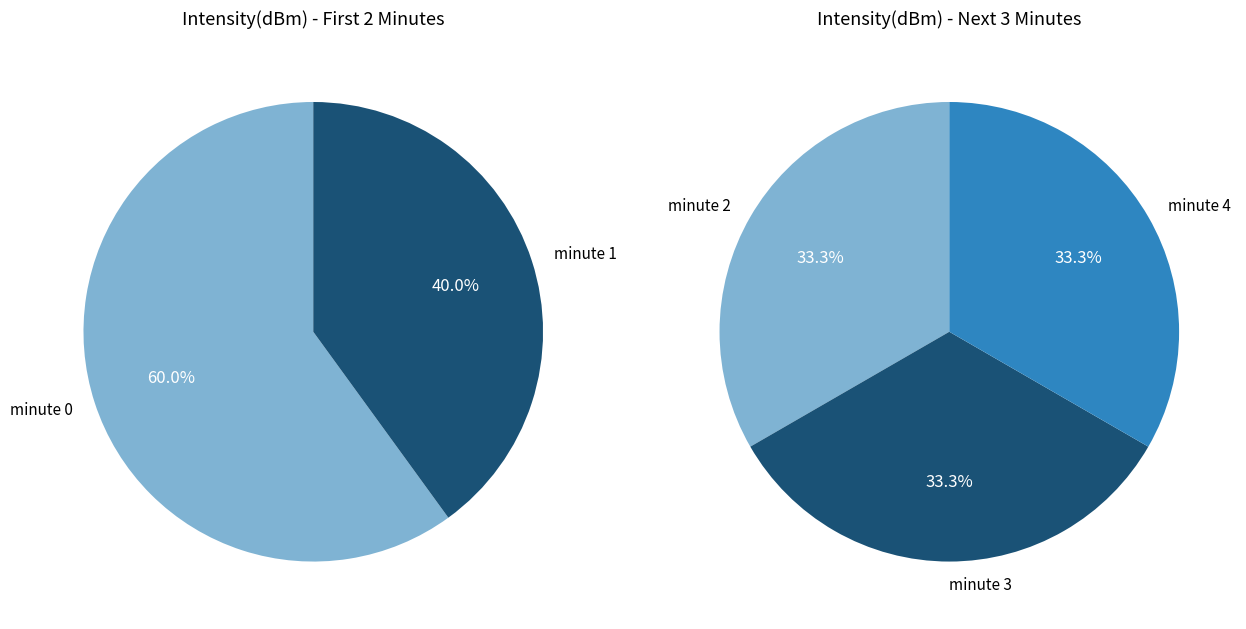

Which slice is the largest?

minute 0